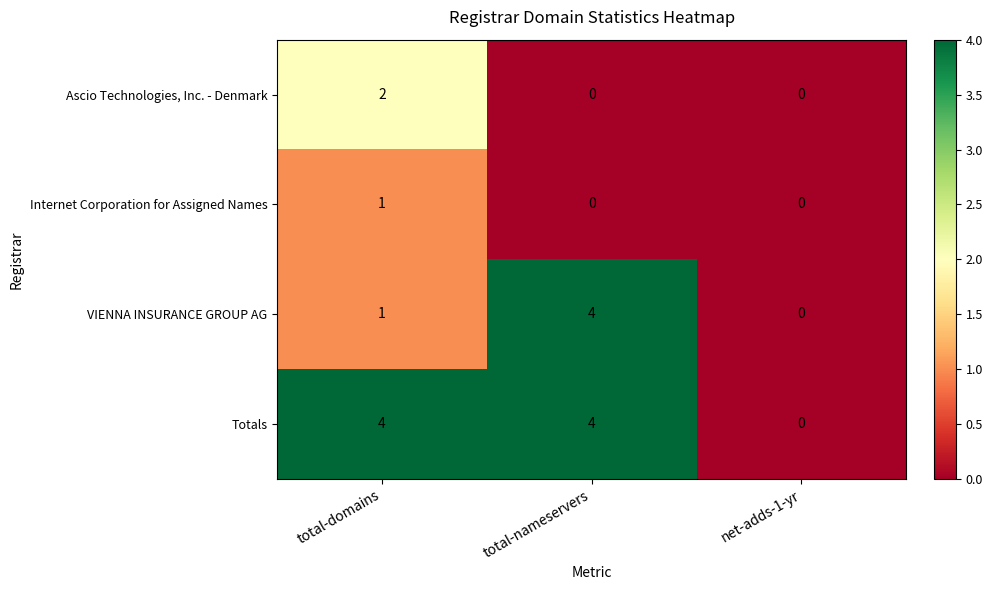

At which label does Ascio Technologies, Inc. - Denmark reach its peak?

total-domains